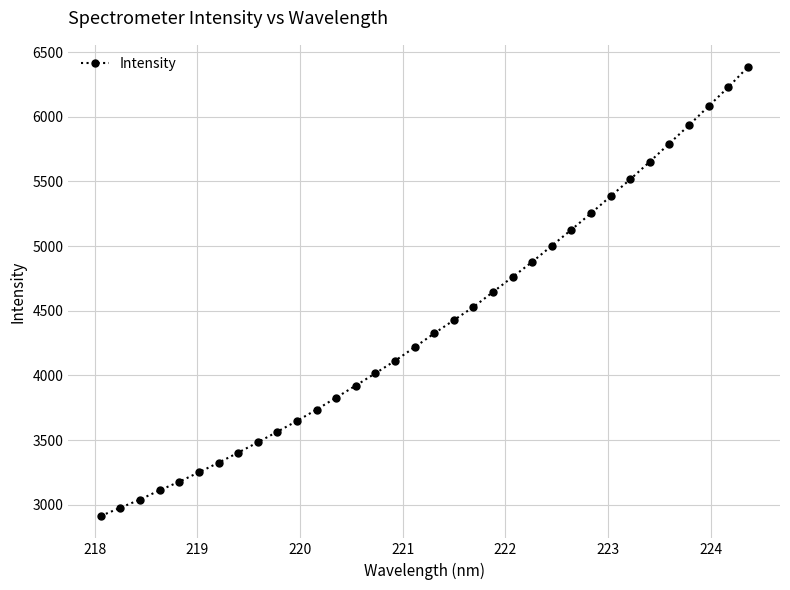

What is the value of the 18th point from the left?

4325.4